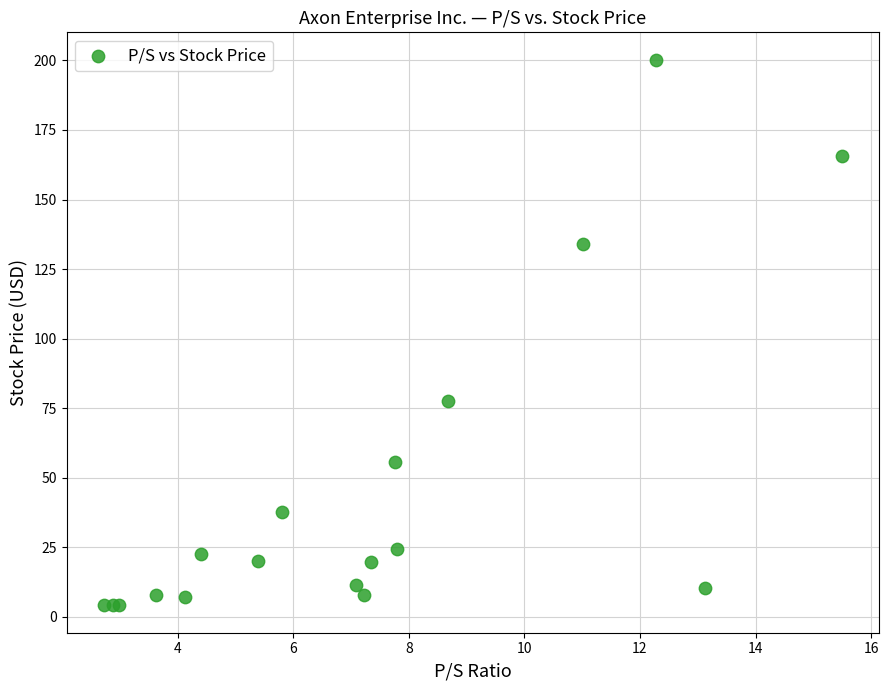

What Y value in the scatter plot is closest to 102?

77.4